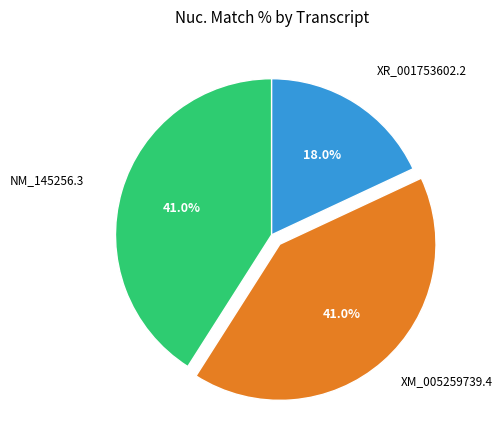

Does any single category account for the majority?

No